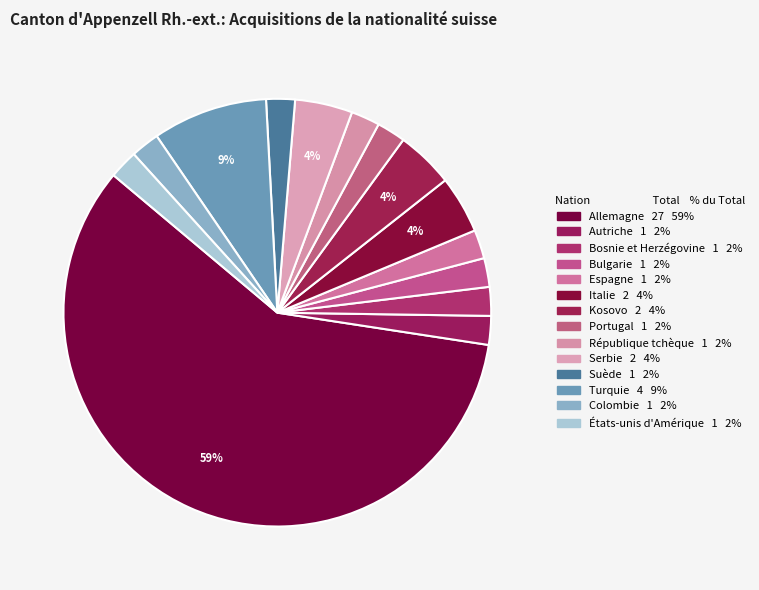

Rank the categories by value from lowest to highest.

Autriche, Bosnie et Herzégovine, Bulgarie, Espagne, Portugal, République tchèque, Suède, Colombie, États-unis d'Amérique, Italie, Kosovo, Serbie, Turquie, Allemagne